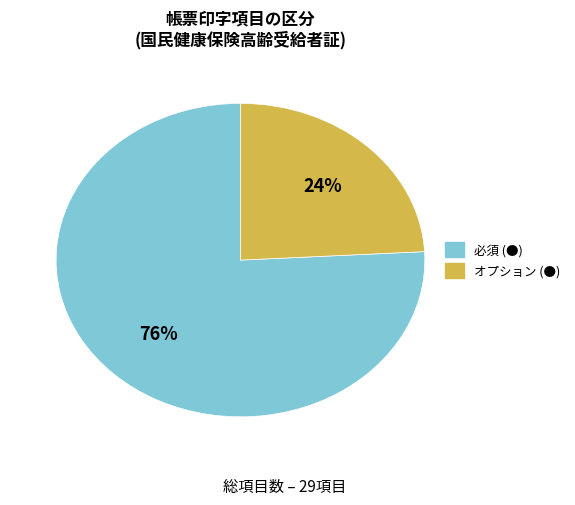

Count the number of slices in the pie.

2